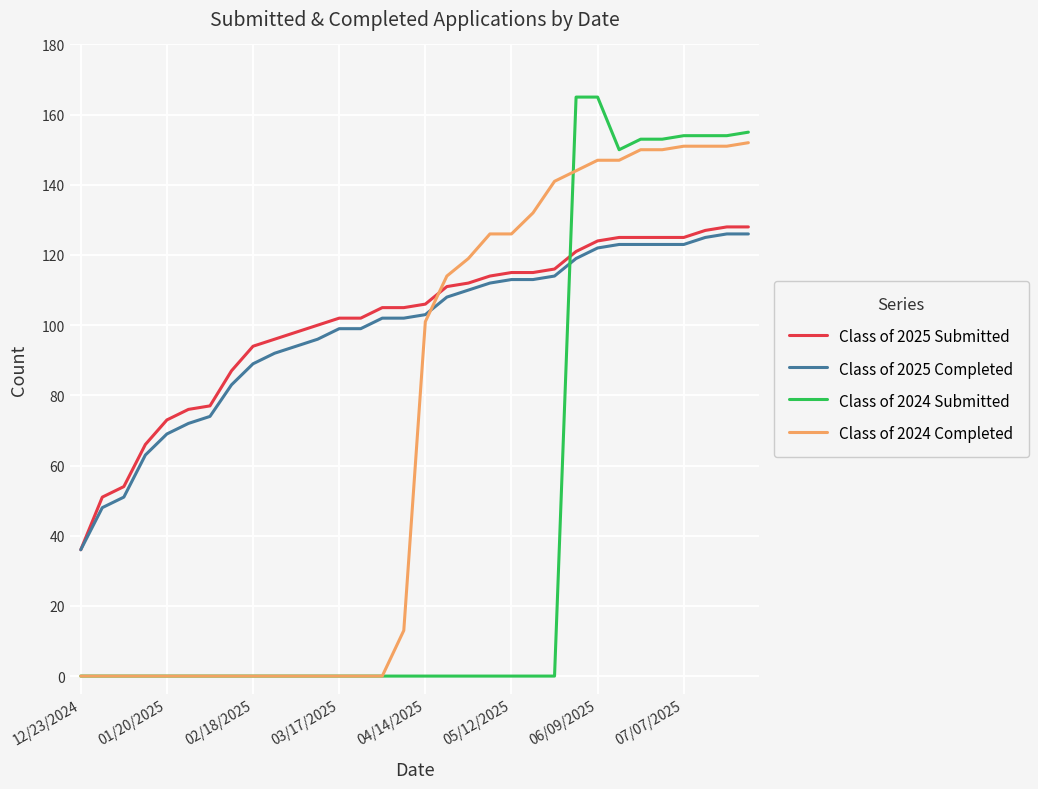

True or false: Class of 2025 Submitted and Class of 2024 Submitted cross at least once.

True